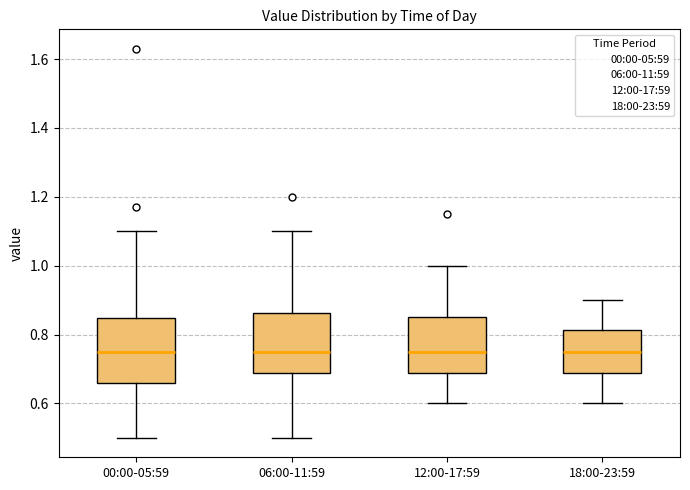

Reading left to right, read every box against the y-axis: the position of its median line, the range the box covers, and the ends of its whiskers. The values are not printed on the chart, so give them approximately, as read against the axis.

00:00-05:59: median 0.76, box 0.66 to 0.84, whiskers 0.50 to 1.10
06:00-11:59: median 0.76, box 0.68 to 0.86, whiskers 0.50 to 1.10
12:00-17:59: median 0.76, box 0.68 to 0.86, whiskers 0.60 to 1.00
18:00-23:59: median 0.76, box 0.68 to 0.82, whiskers 0.60 to 0.90